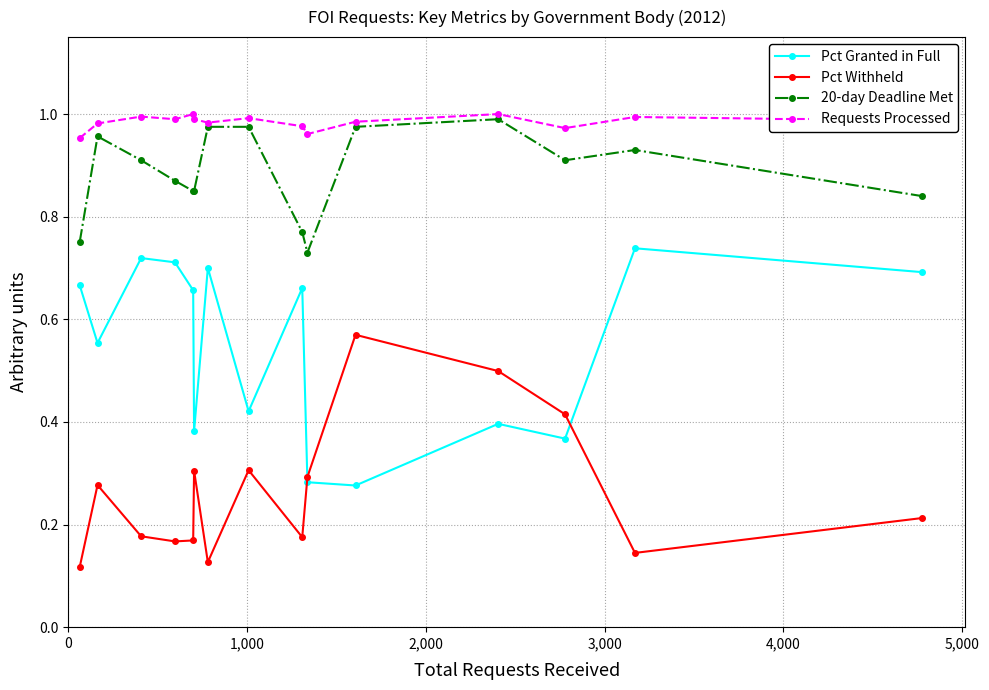

What is the sum of all 20-day Deadline Met values?

13.3